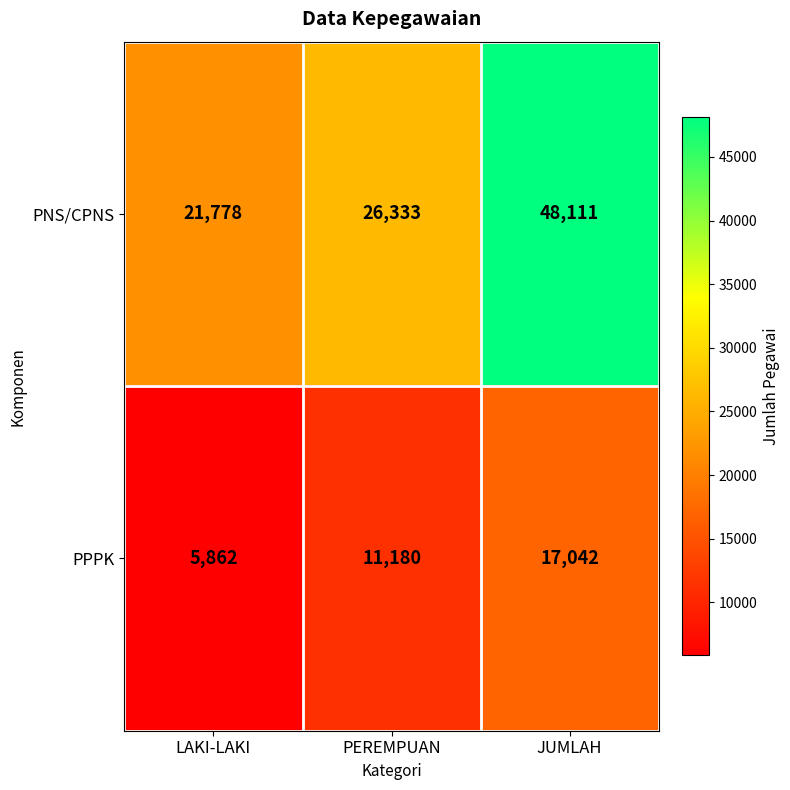

The value of PPPK at PEREMPUAN is 11180. True or false?

True